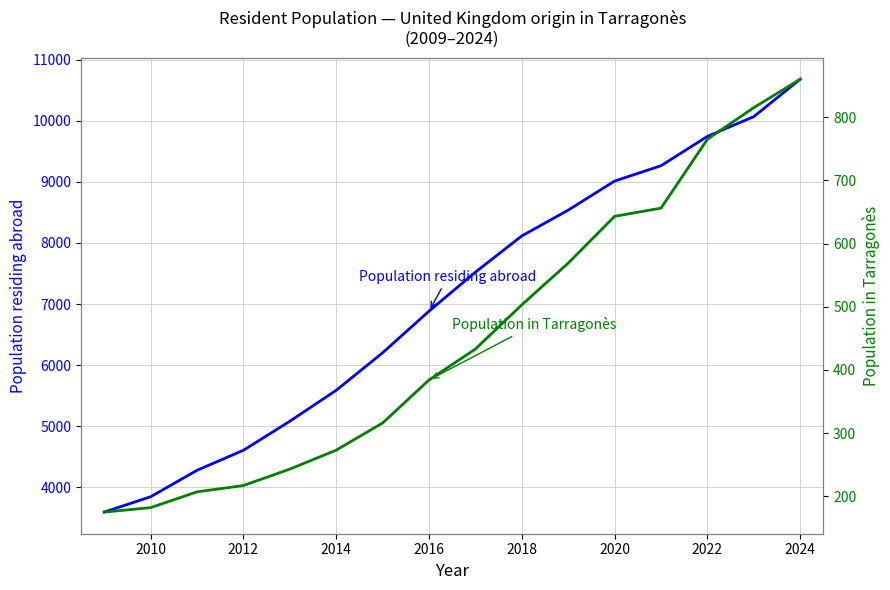

What is the difference between the second highest and minimum values in the Population residing abroad series?

6474